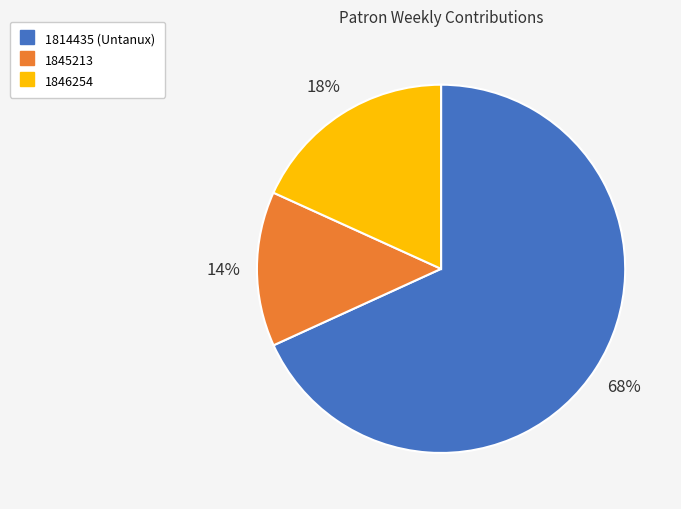

To the nearest percent, what percentage of the pie is 1846254?

18%